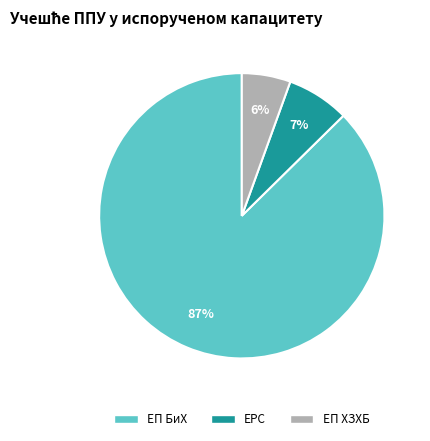

What is the ratio of the value at ЕП ХЗХБ to the value at ЕП БиХ?

0.1